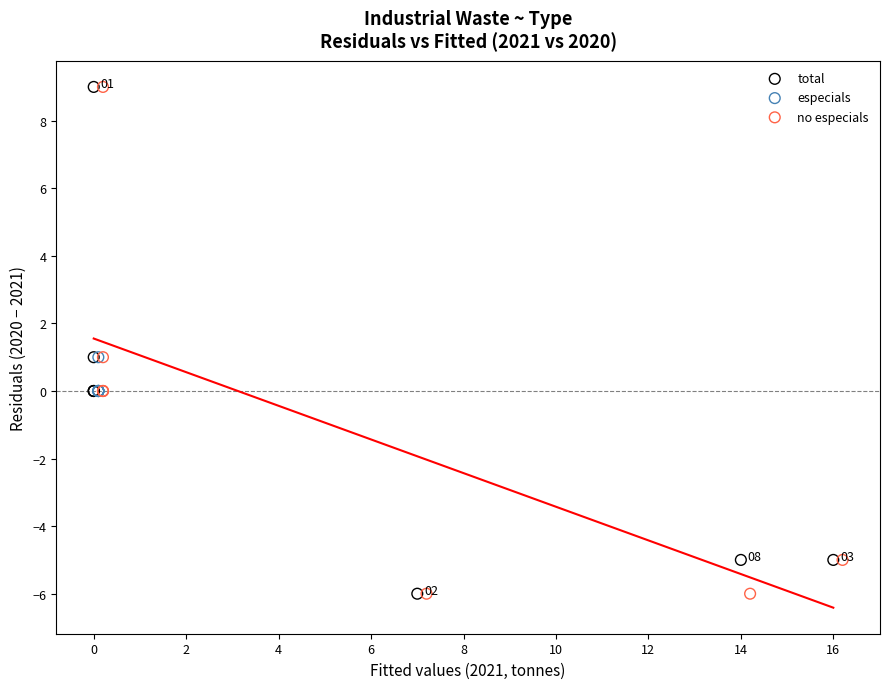

What are all the series names shown in the legend?

total, especials, no especials